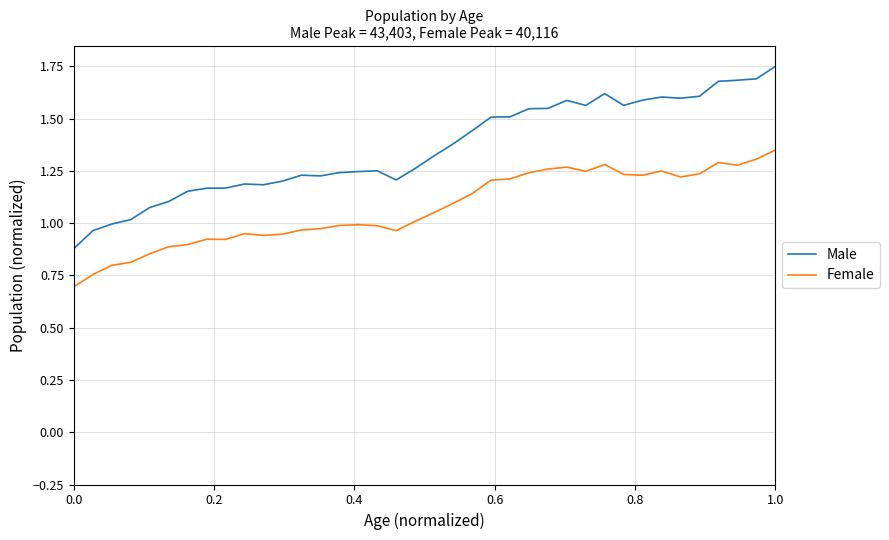

Which series has the largest total across all categories?

Male